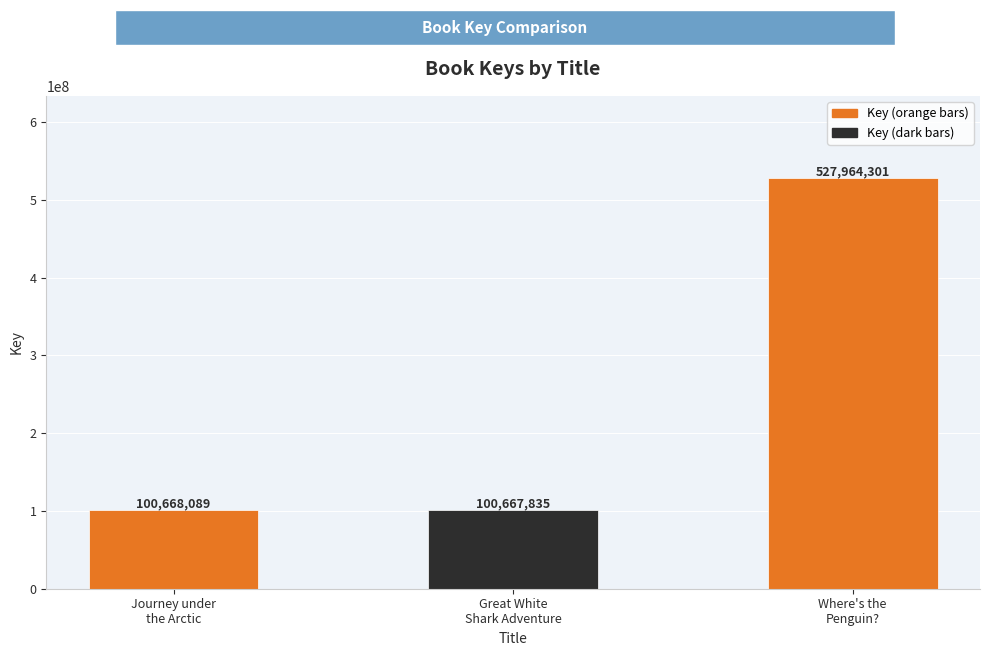

What is the value of the 3rd bar from the left?

527964301